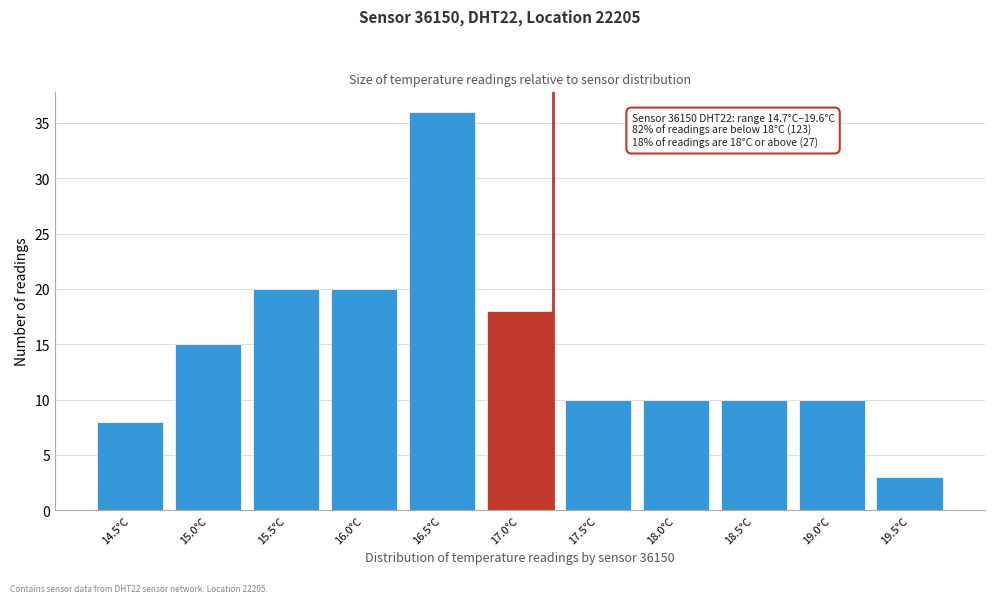

Reading left to right, what are all the values shown in this chart?

14.5°C=8	15.0°C=15	15.5°C=20	16.0°C=20	16.5°C=36	17.0°C=18	17.5°C=10	18.0°C=10	18.5°C=10	19.0°C=10	19.5°C=3